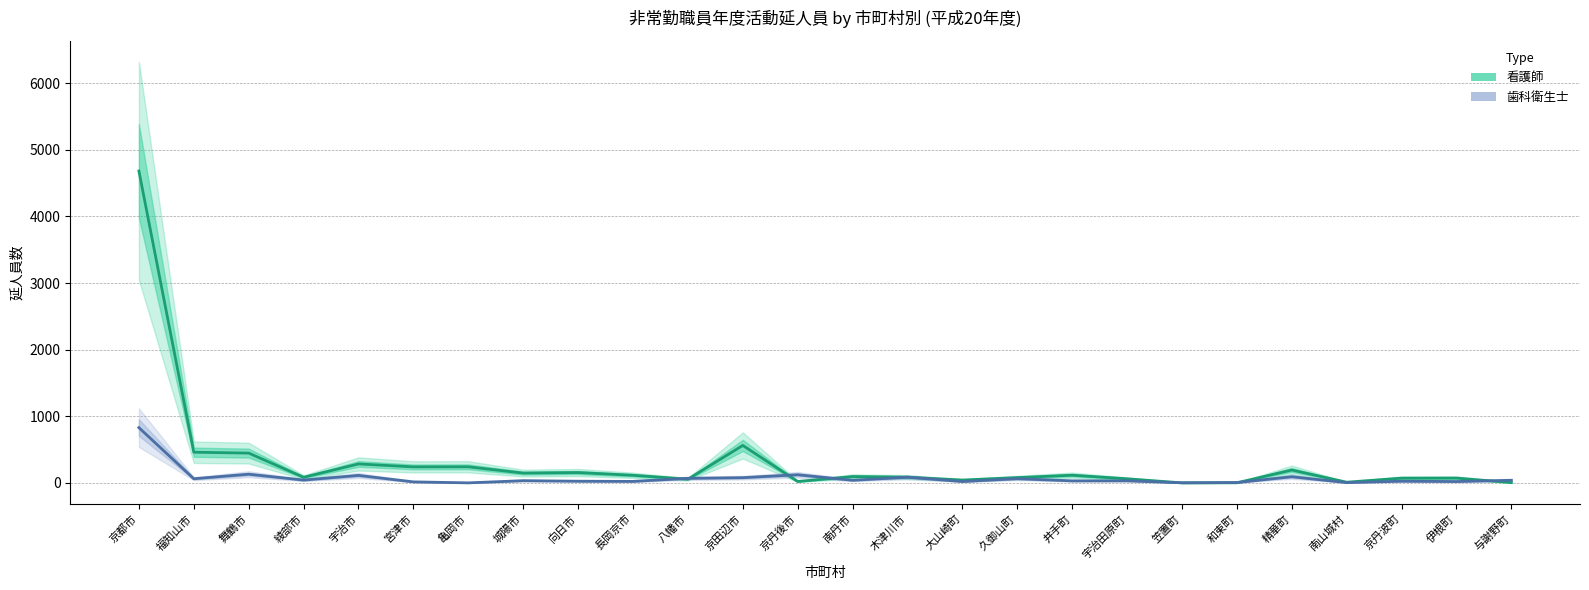

In 看護師, how many points are higher than both neighbors (excluding endpoints)?

8